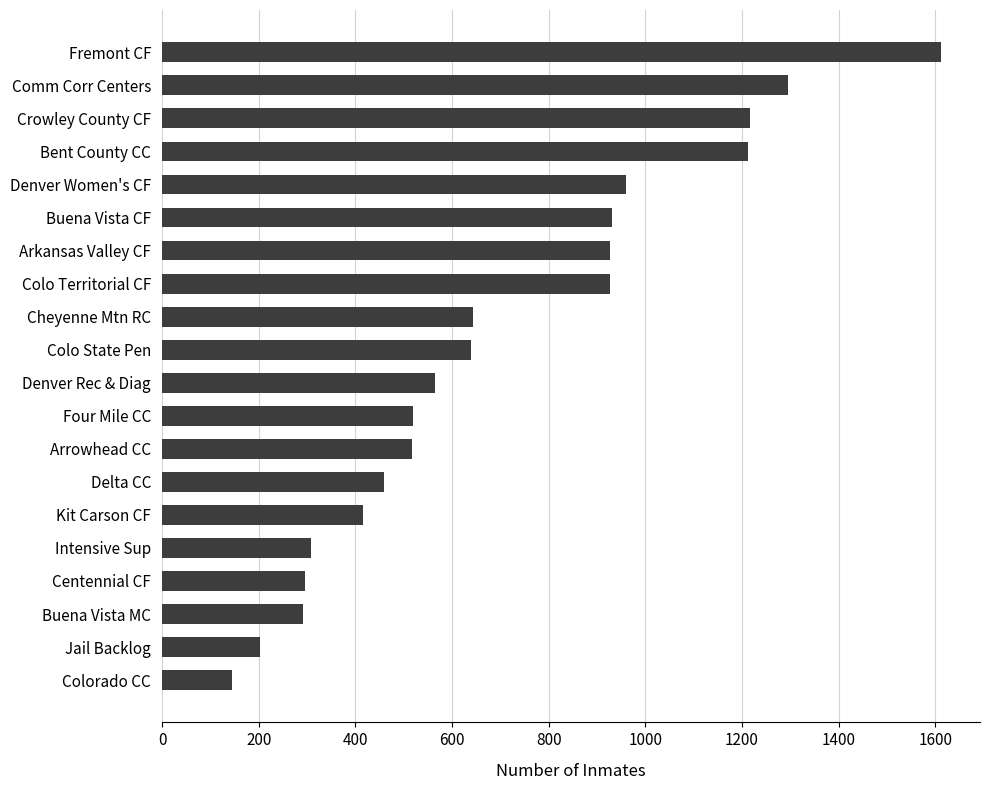

The chart shows a value of 426 at Cheyenne Mtn RC. True or false?

False